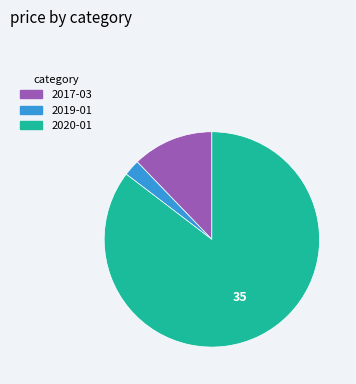

Do 2019-01 and 2020-01 together represent more than half of the pie?

Yes